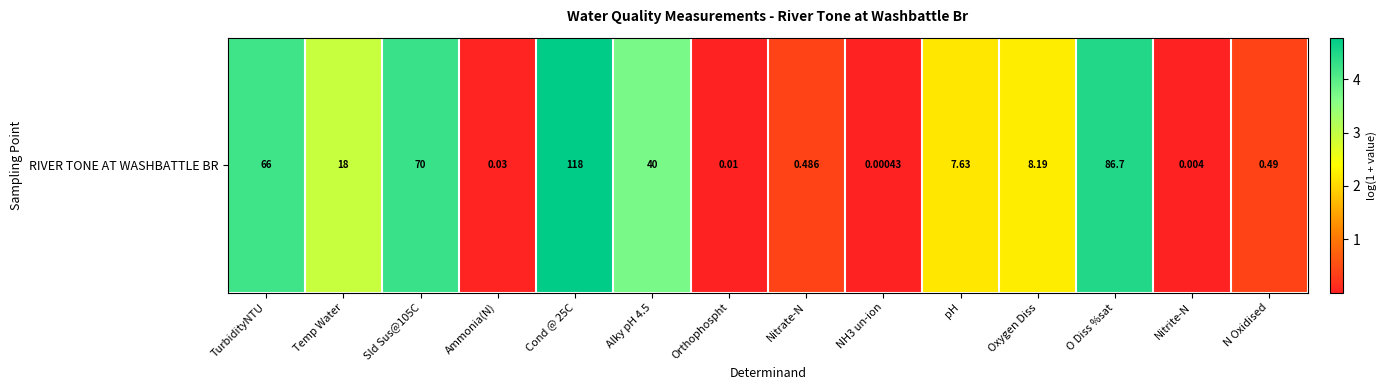

The value at Alky pH 4.5 is 3.7. True or false?

True